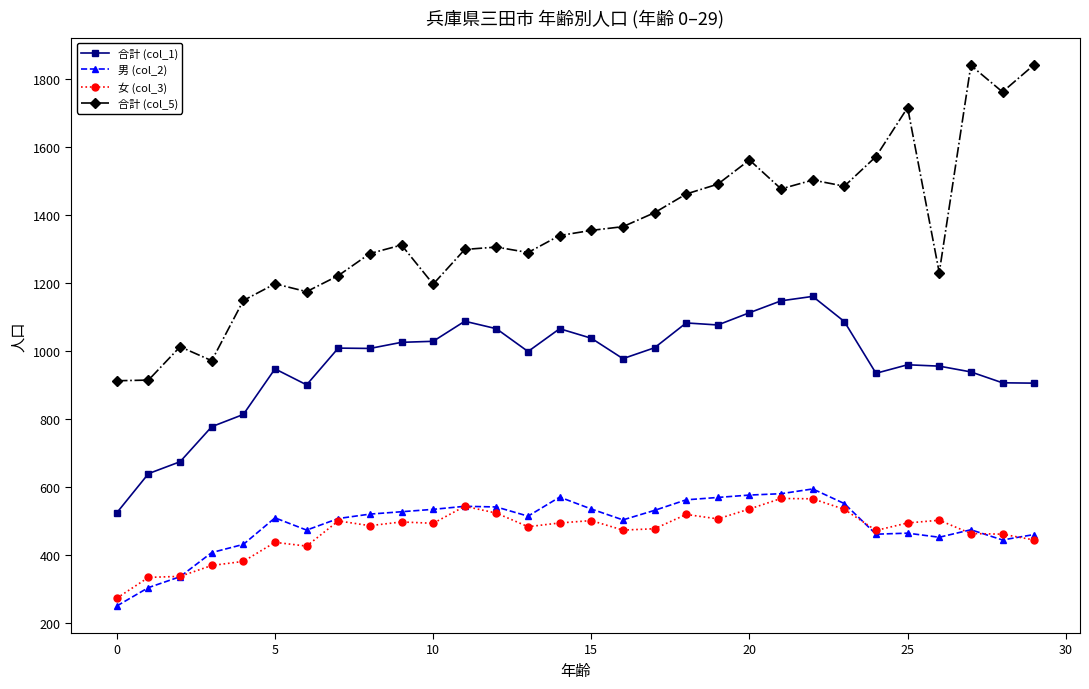

What is the minimum value for 男 (col_2)?

251